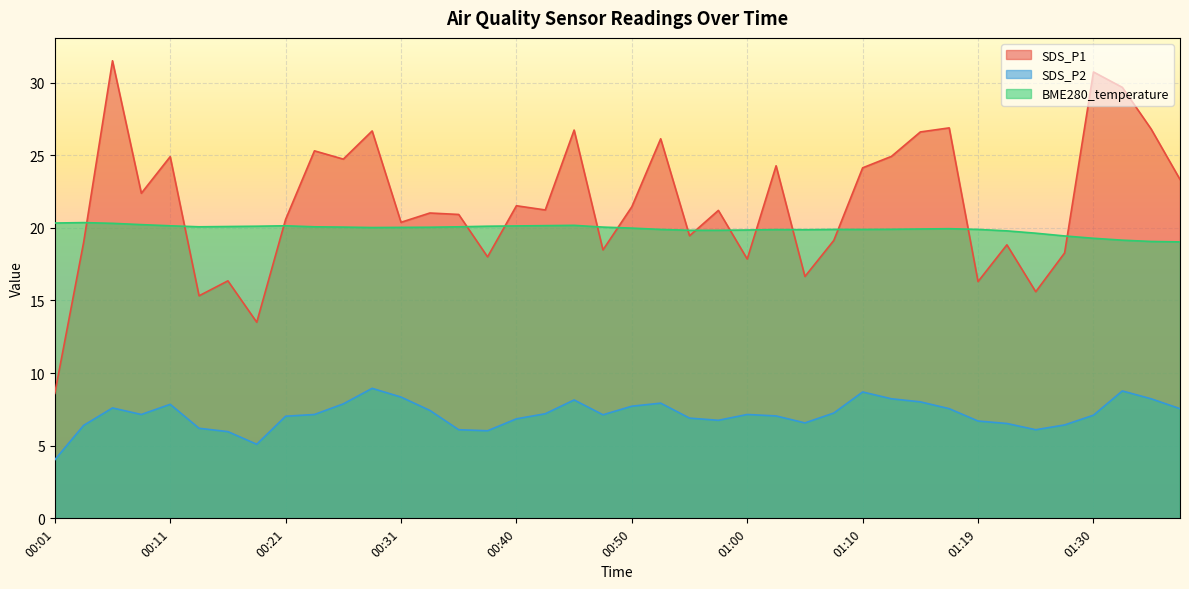

True or false: SDS_P1 and SDS_P2 intersect in this chart.

False